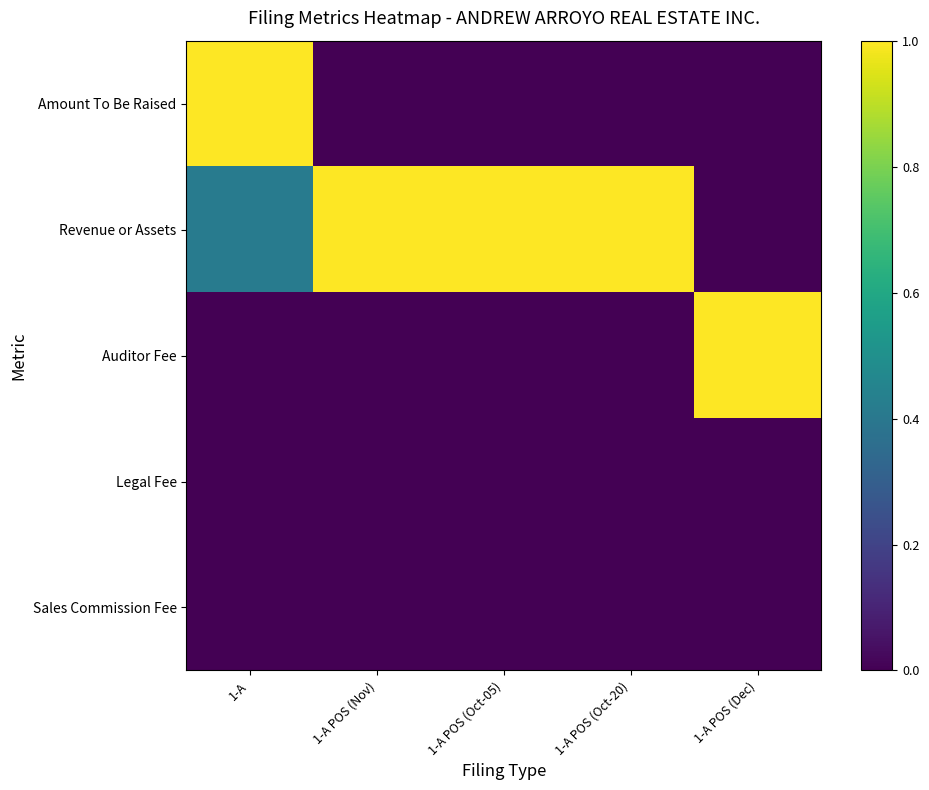

Rank the series by their maximum value, from highest to lowest.

Amount To Be Raised, Revenue or Assets, Auditor Fee, Legal Fee, Sales Commission Fee